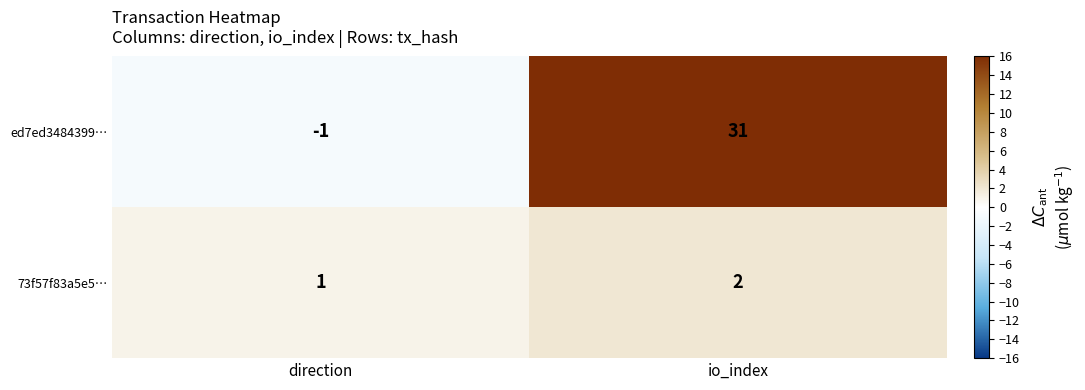

Rank the series by their average value, from lowest to highest.

73f57f83a5e5…, ed7ed3484399…